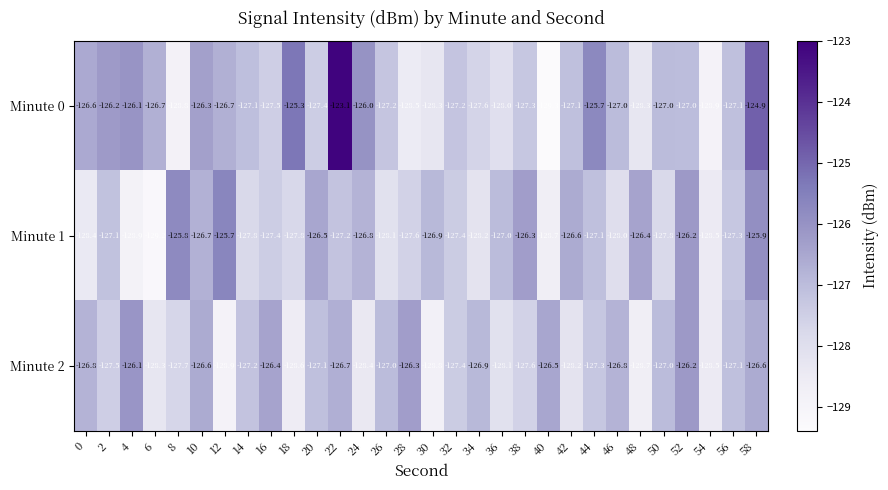

The Minute 2 series shows -126.6 at 10. True or false?

True